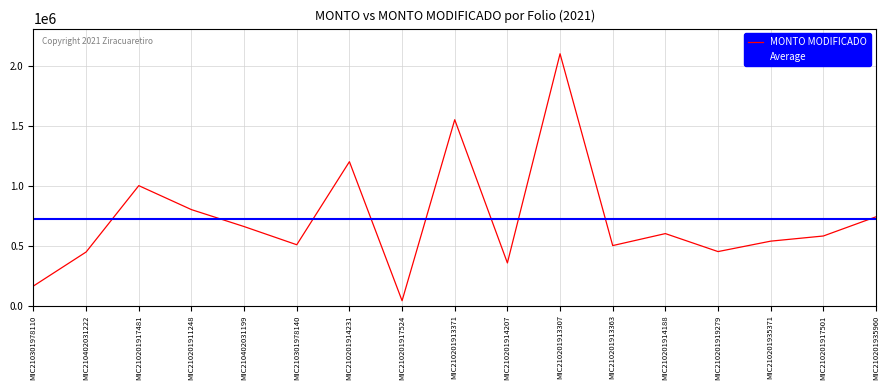

What is the value of the 7th point from the left?

1200000